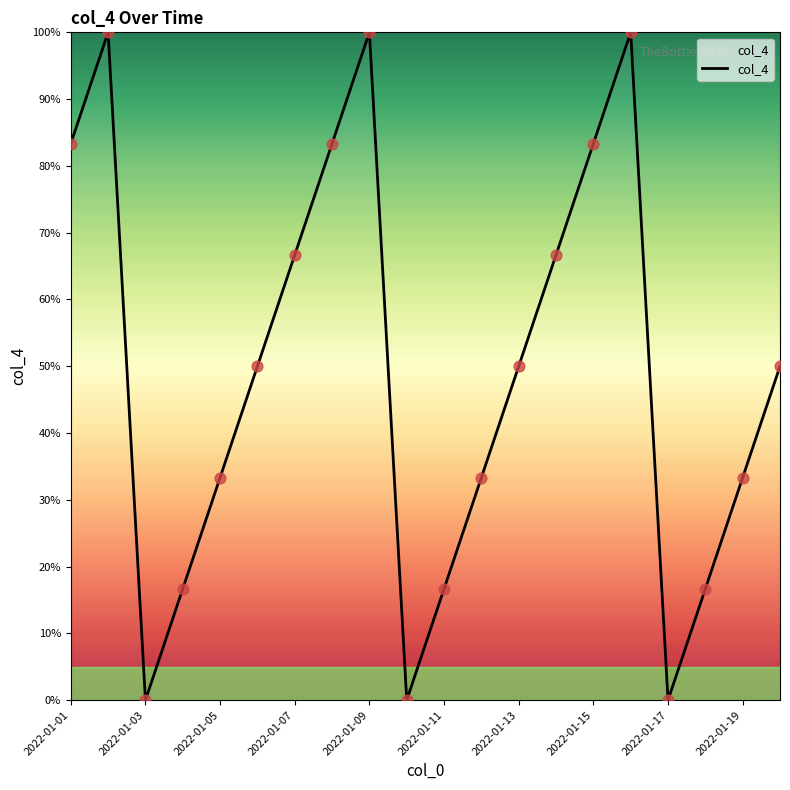

What is the difference between the maximum and minimum values?

100.0